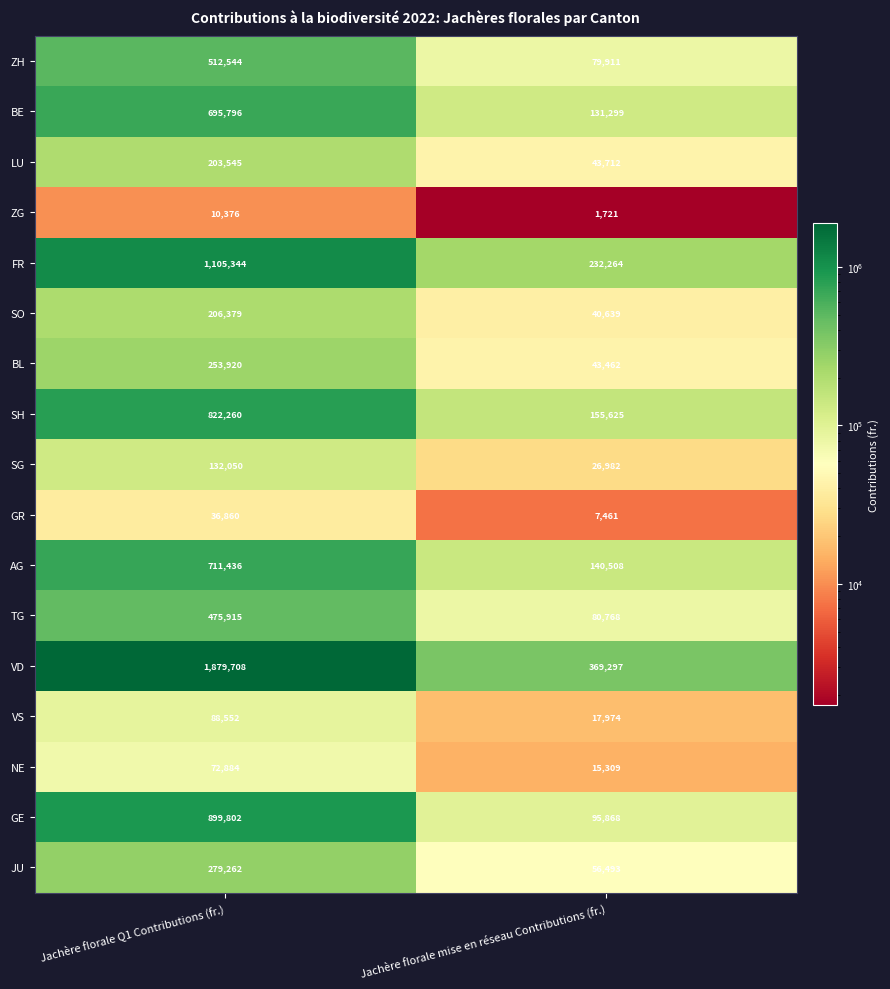

Which series has the widest spread of values?

VD